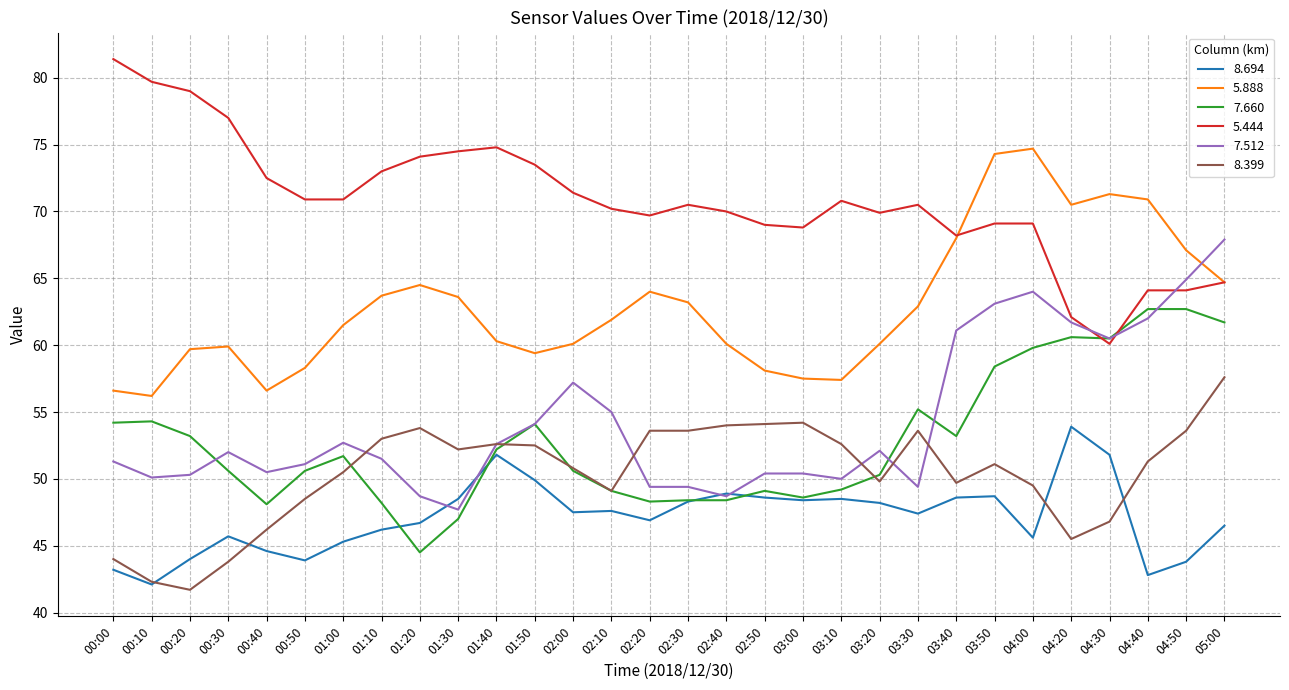

At which category does 8.694 reach its first local peak?

00:30